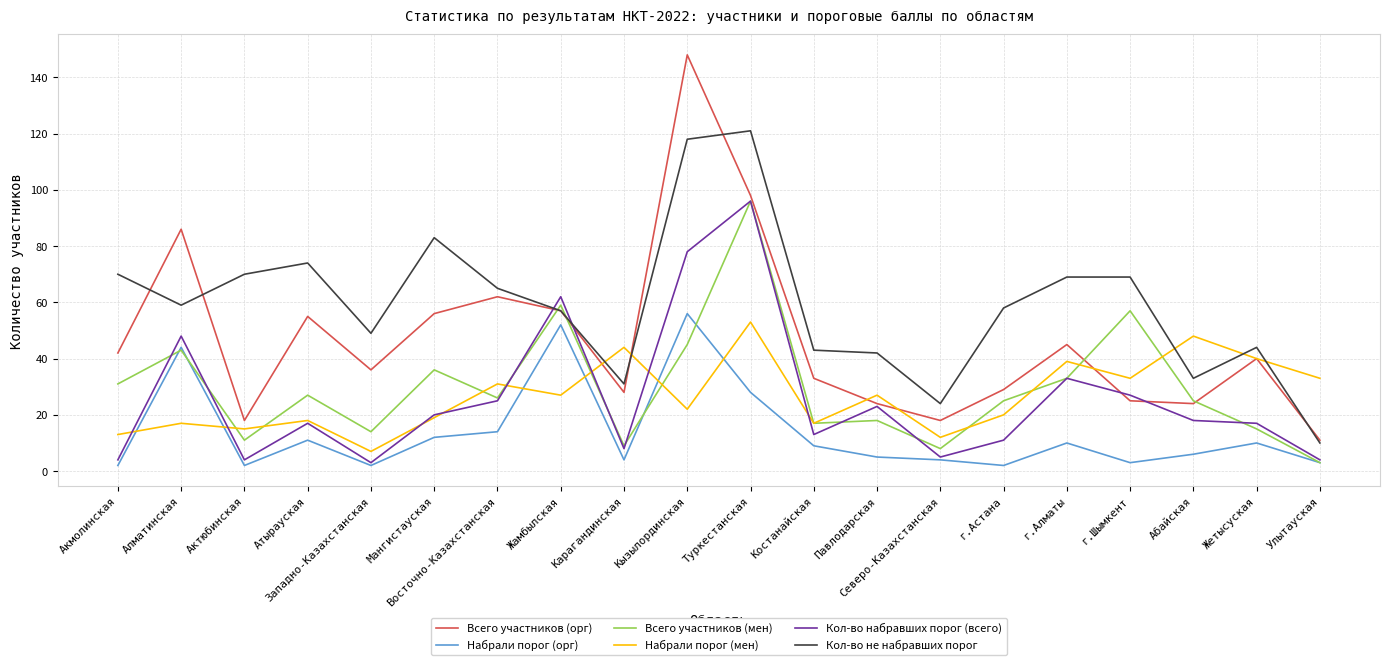

Which series changed the most between Актюбинская and Туркестанская?

Кол-во набравших порог (всего)